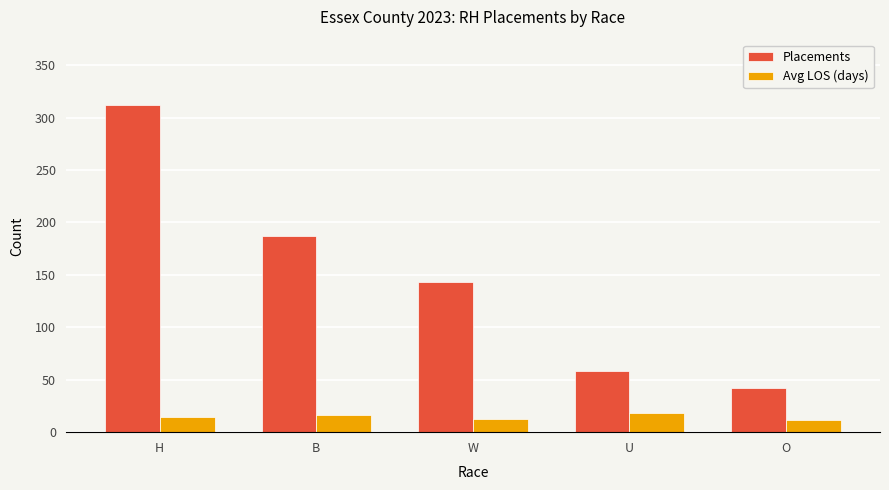

List the series in order of their peak value, highest first.

Placements, Avg LOS (days)